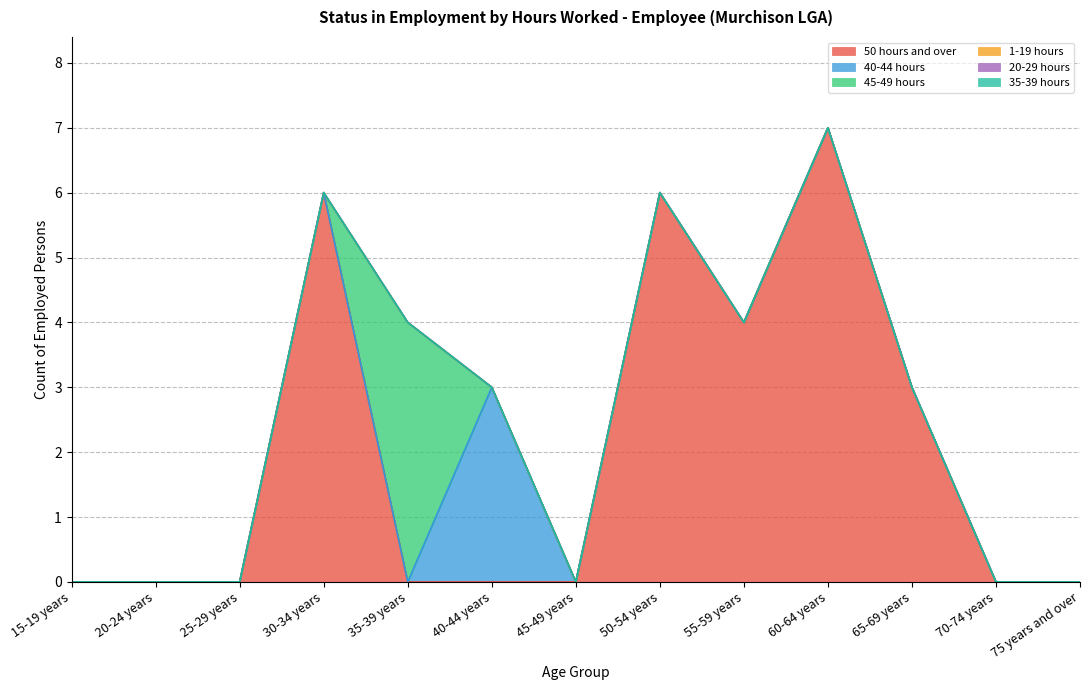

True or false: 45-49 hours has a value of 0 at 20-24 years.

True